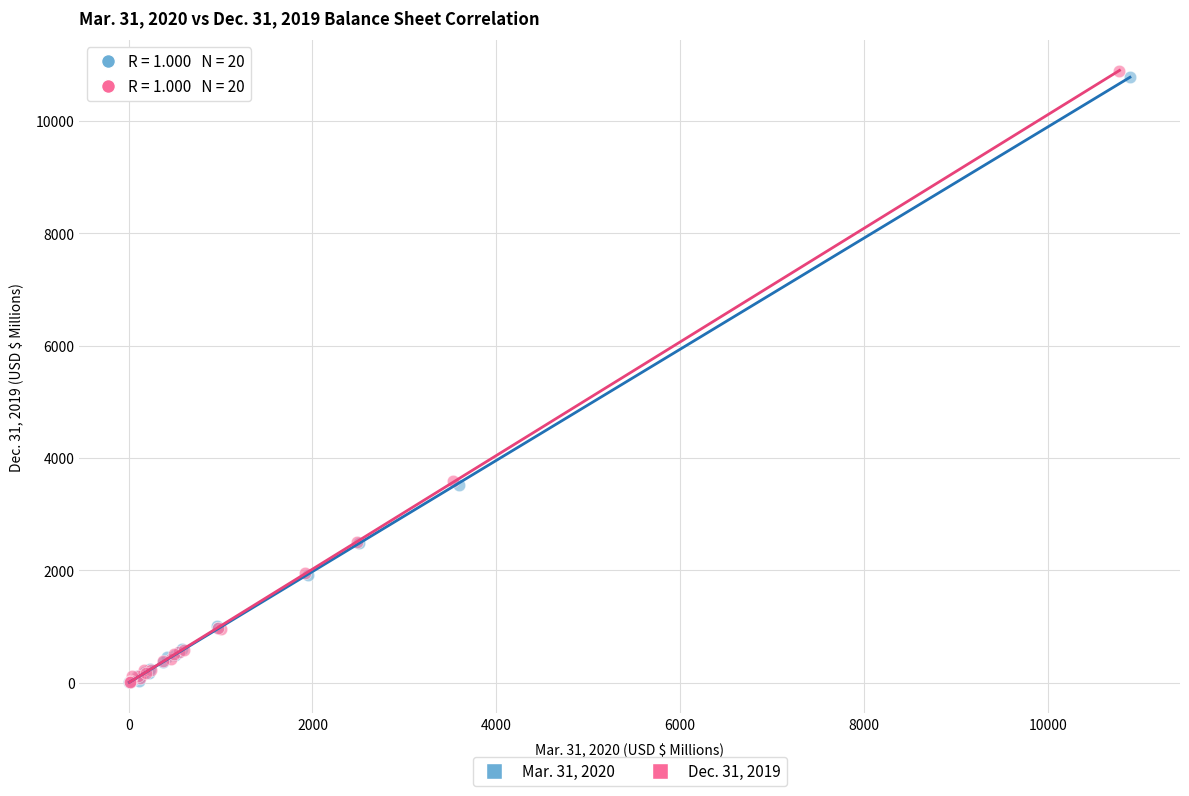

Which series reaches the maximum Y coordinate?

Dec. 31, 2019